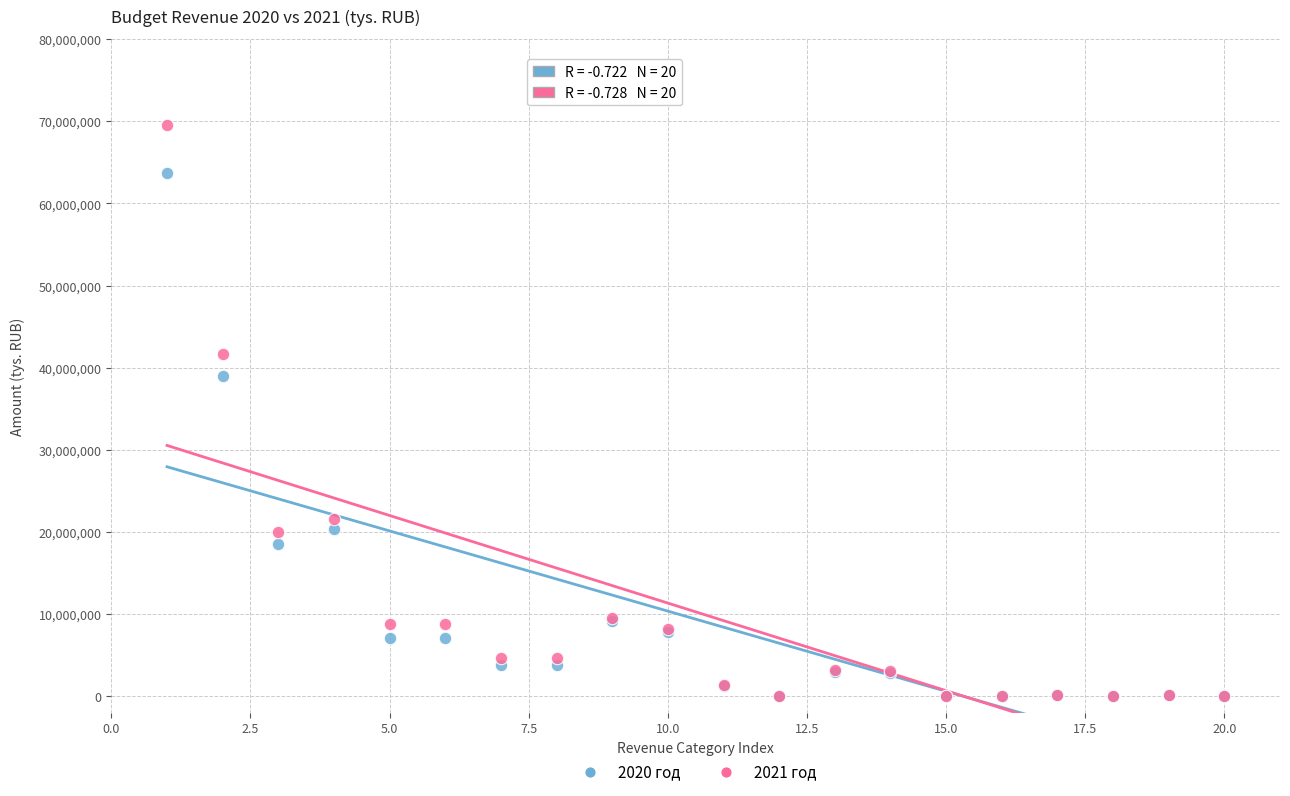

Across all series, what Y value is closest to 34787095?

38972774.9